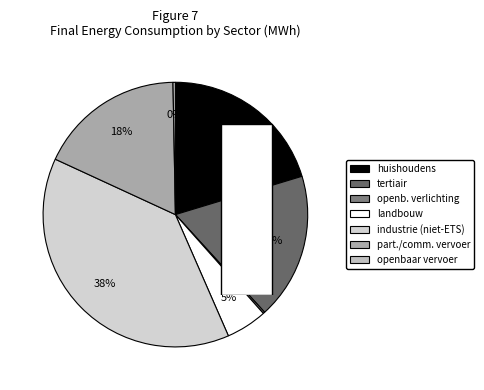

Combined, do tertiair and openbare verlichting account for over 50%?

No